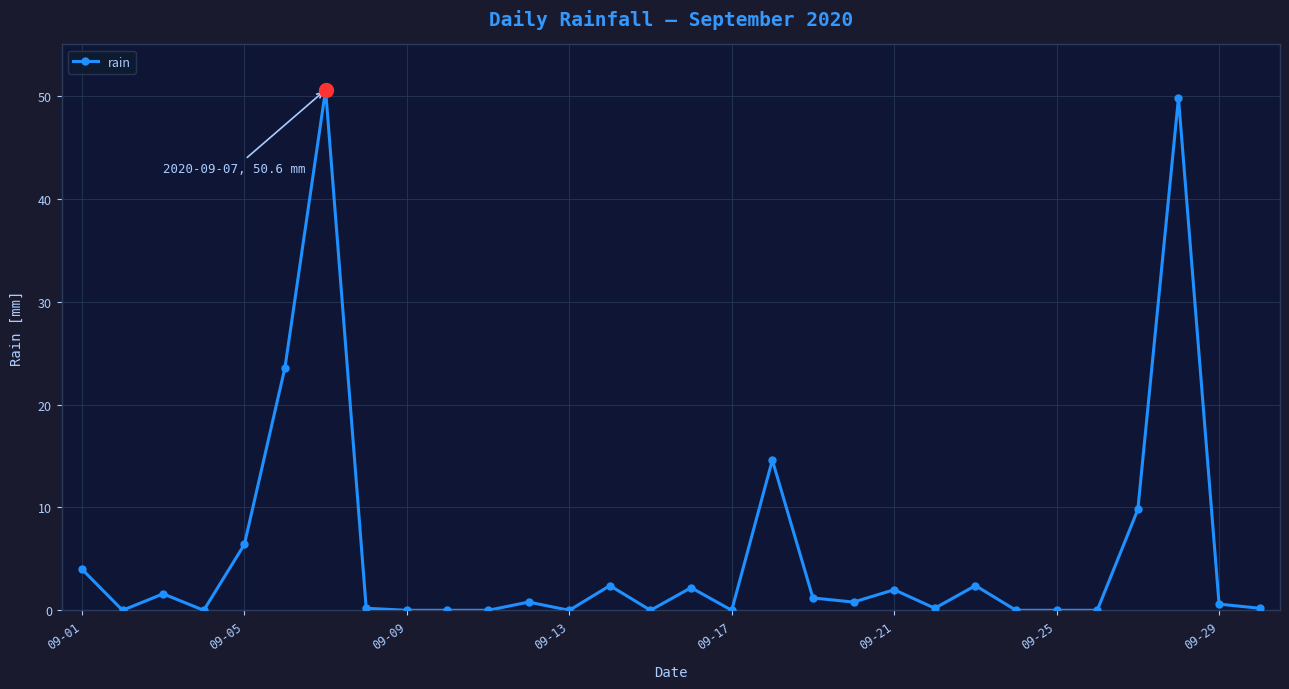

What is the difference between the maximum and minimum values?

50.6